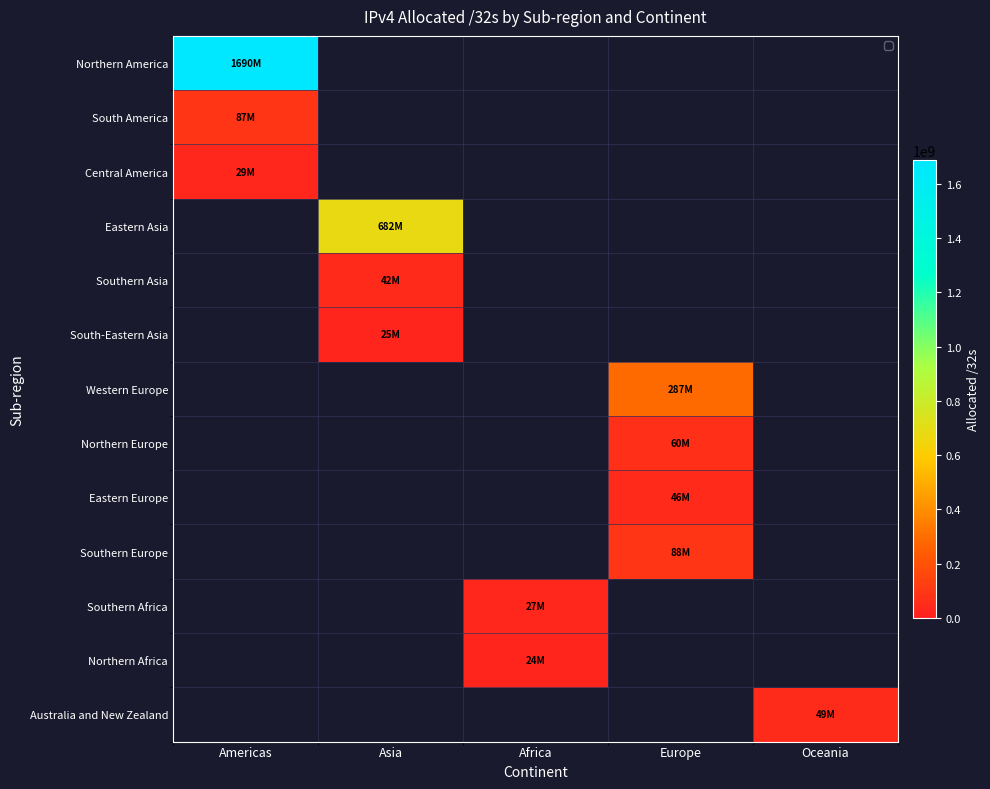

At how many categories does at least one series exceed 1665831606?

1